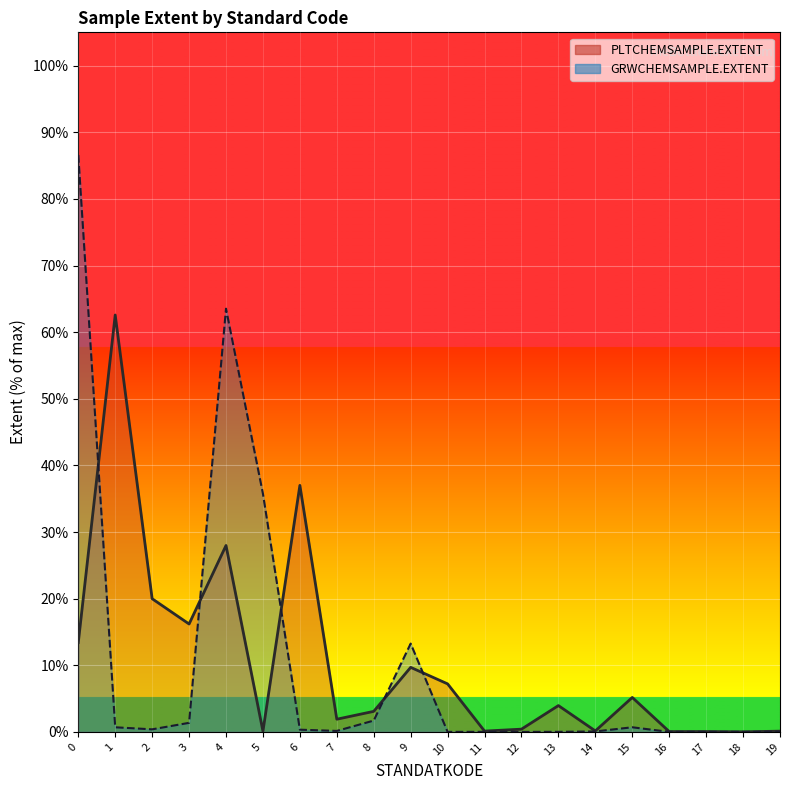

Which series has the largest total across all categories?

PLTCHEMSAMPLE.EXTENT